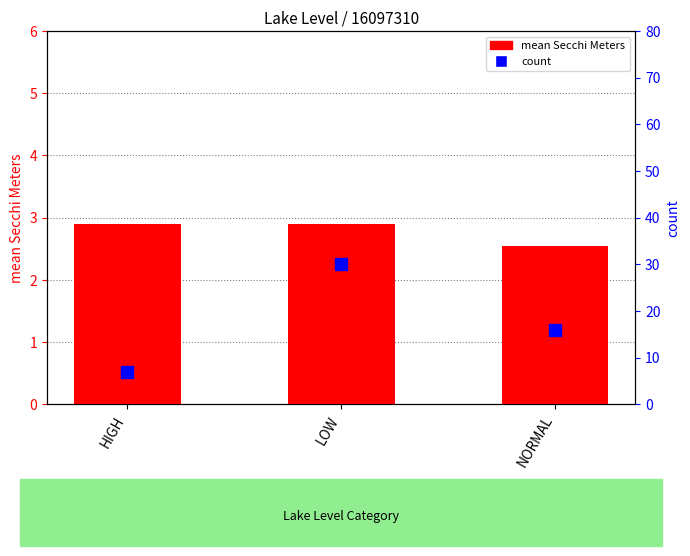

At how many categories does at least one series exceed 28?

1